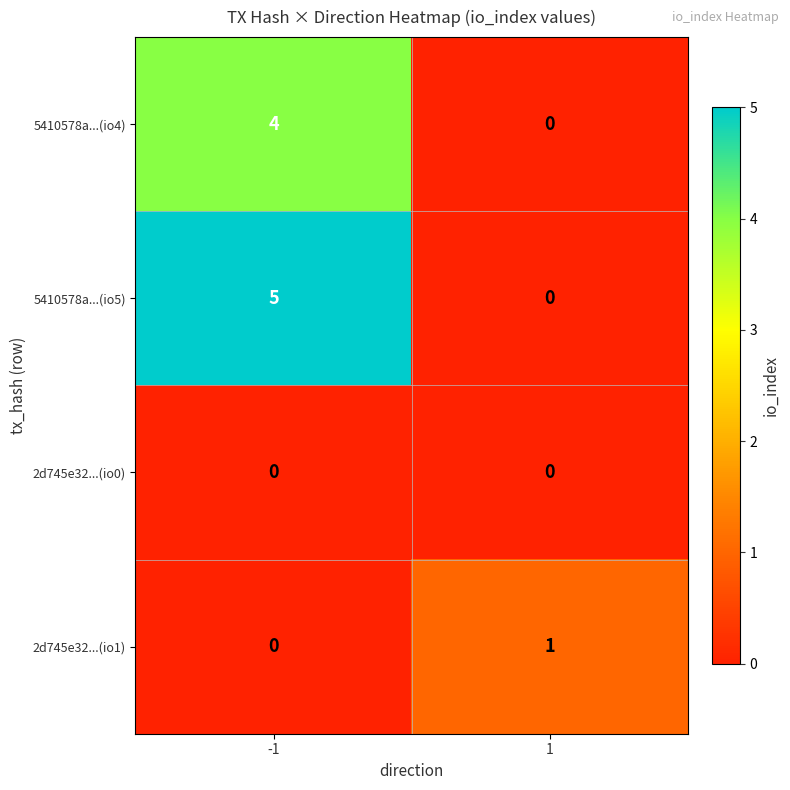

Which series has the largest total across all categories?

5410578a...(io5)